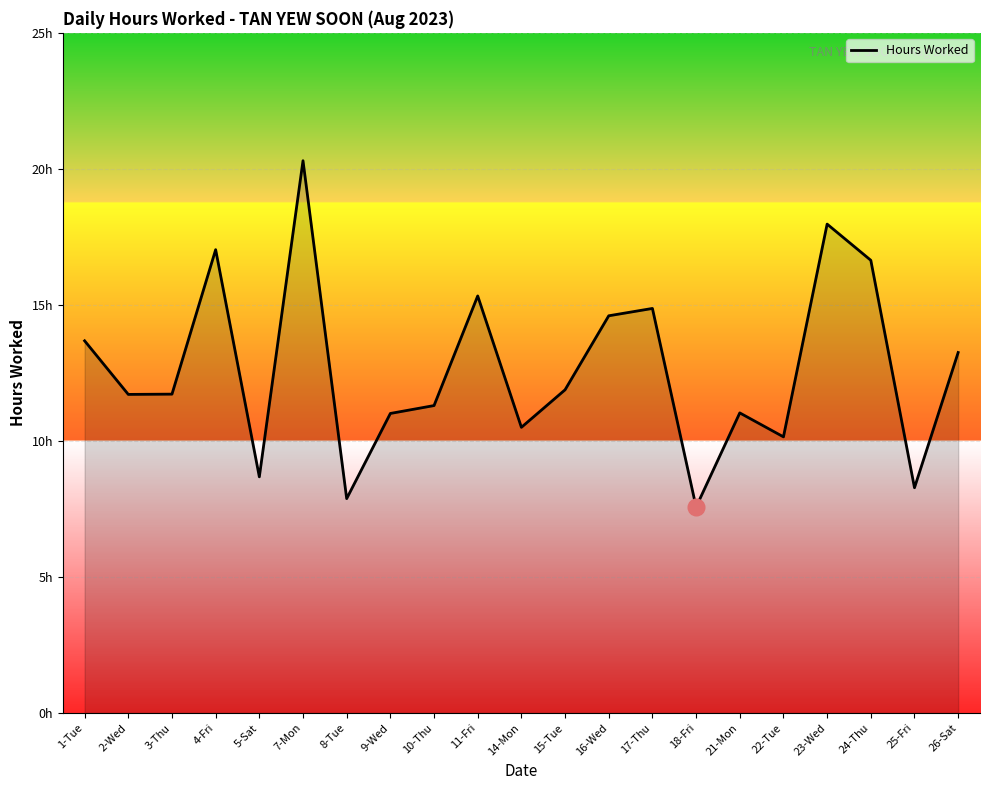

Reading left to right, extract all data points from this chart.

13.7	11.7	11.7	17.0	8.7	20.3	7.9	11.0	11.3	15.3	10.5	11.9	14.6	14.9	7.6	11.0	10.2	18.0	16.6	8.3	13.2